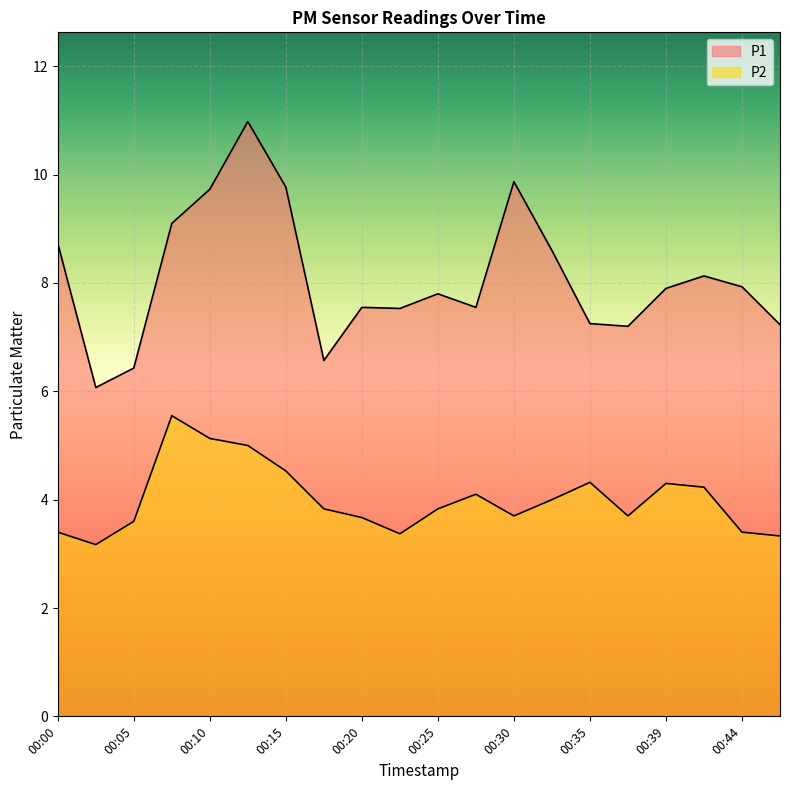

What is the value of the P2 point at the 9th from the left?

3.7